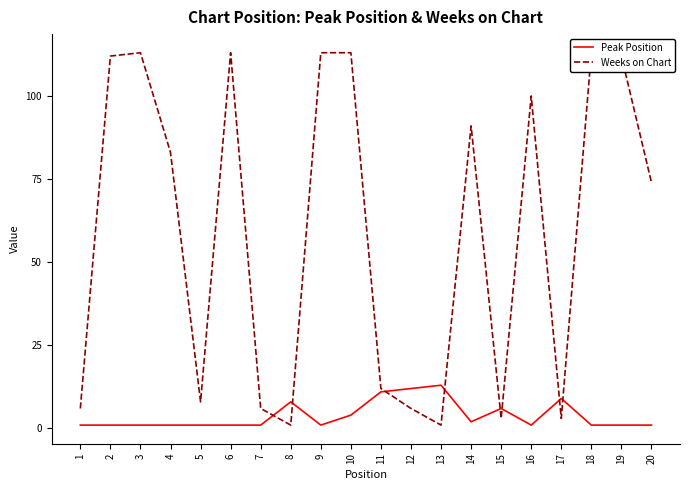

The Peak Position series shows 1 at 20. True or false?

True